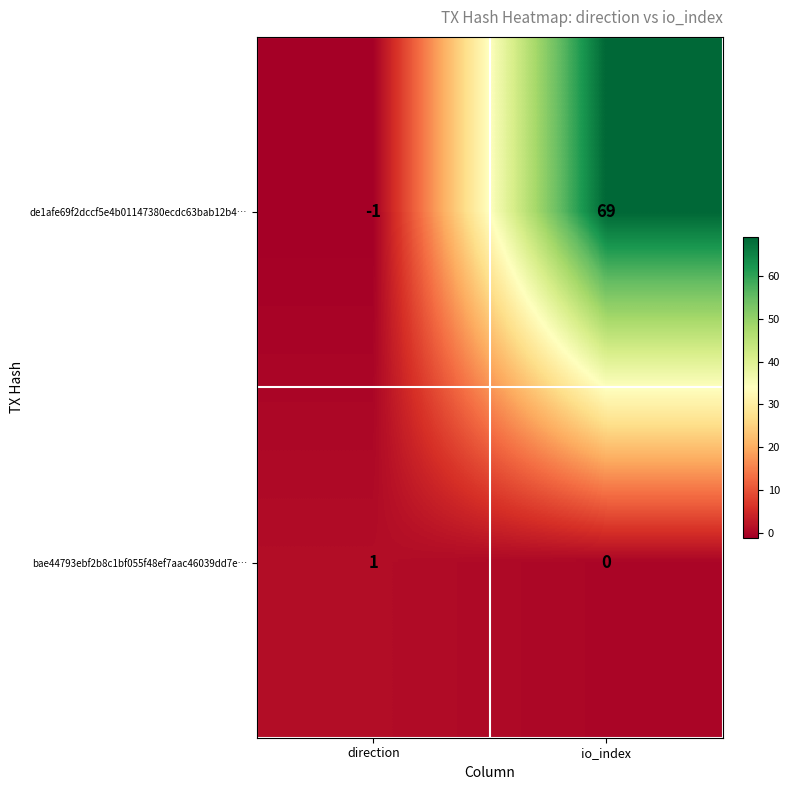

Which series has the largest total across all categories?

de1afe69f2dccf5e4b01147380ecdc63bab12b4…